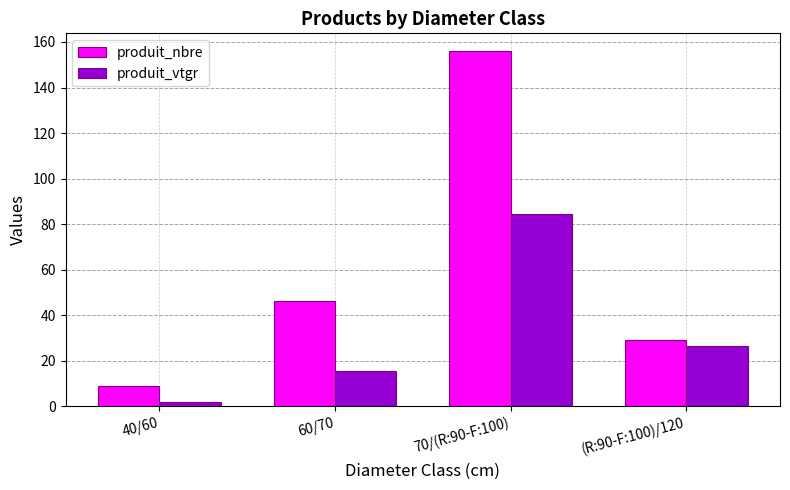

List the series in order of their peak value, highest first.

produit_nbre, produit_vtgr